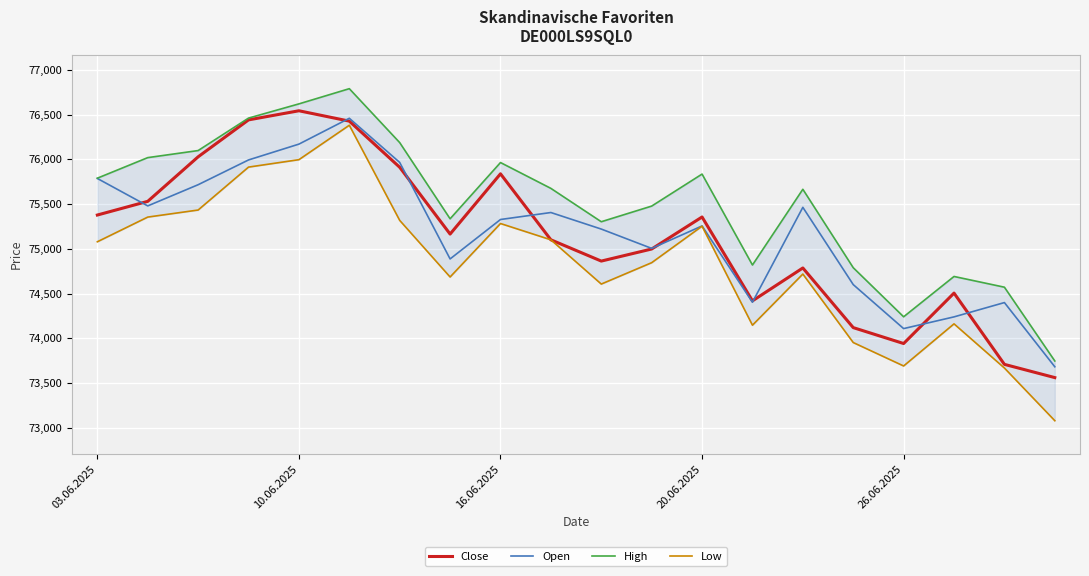

What are all the series names shown in the legend?

Close, Open, High, Low